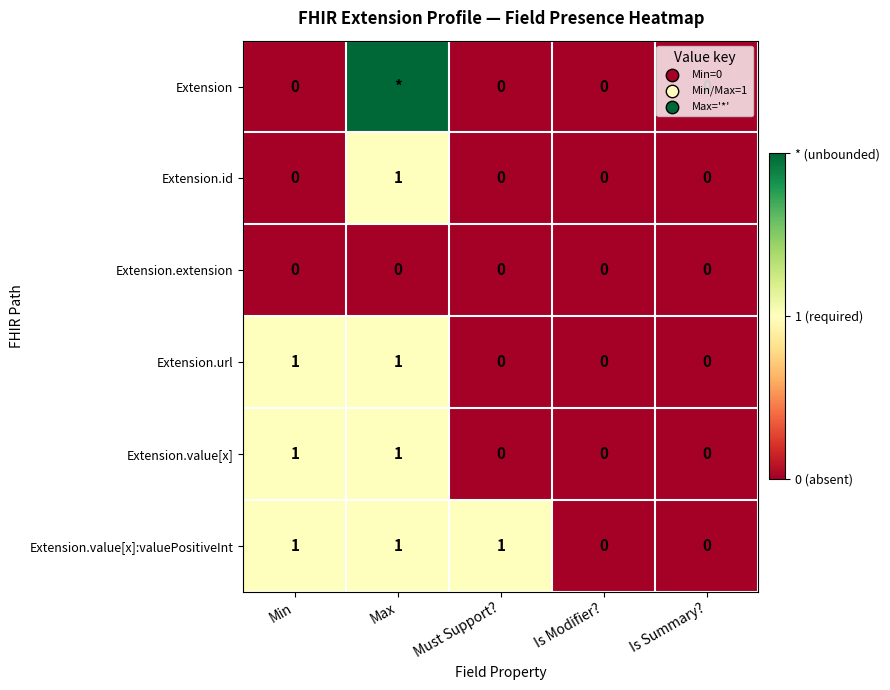

Which label corresponds to the largest value in the chart?

Max